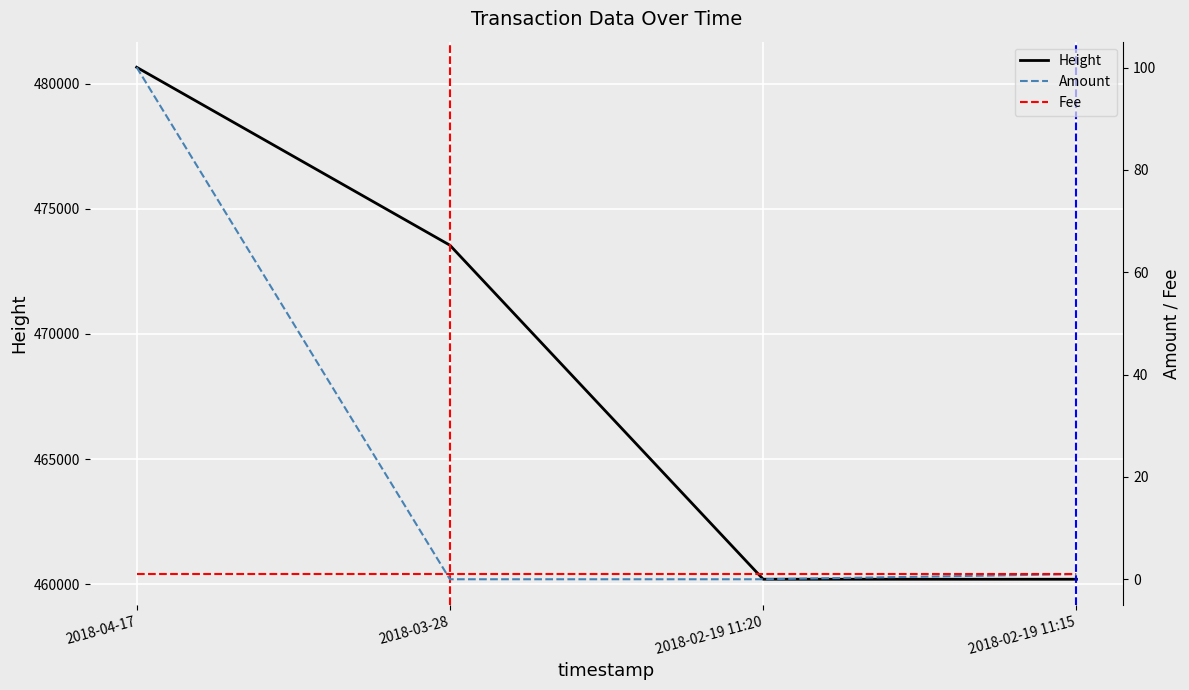

What position from the left is 2018-03-28?

2